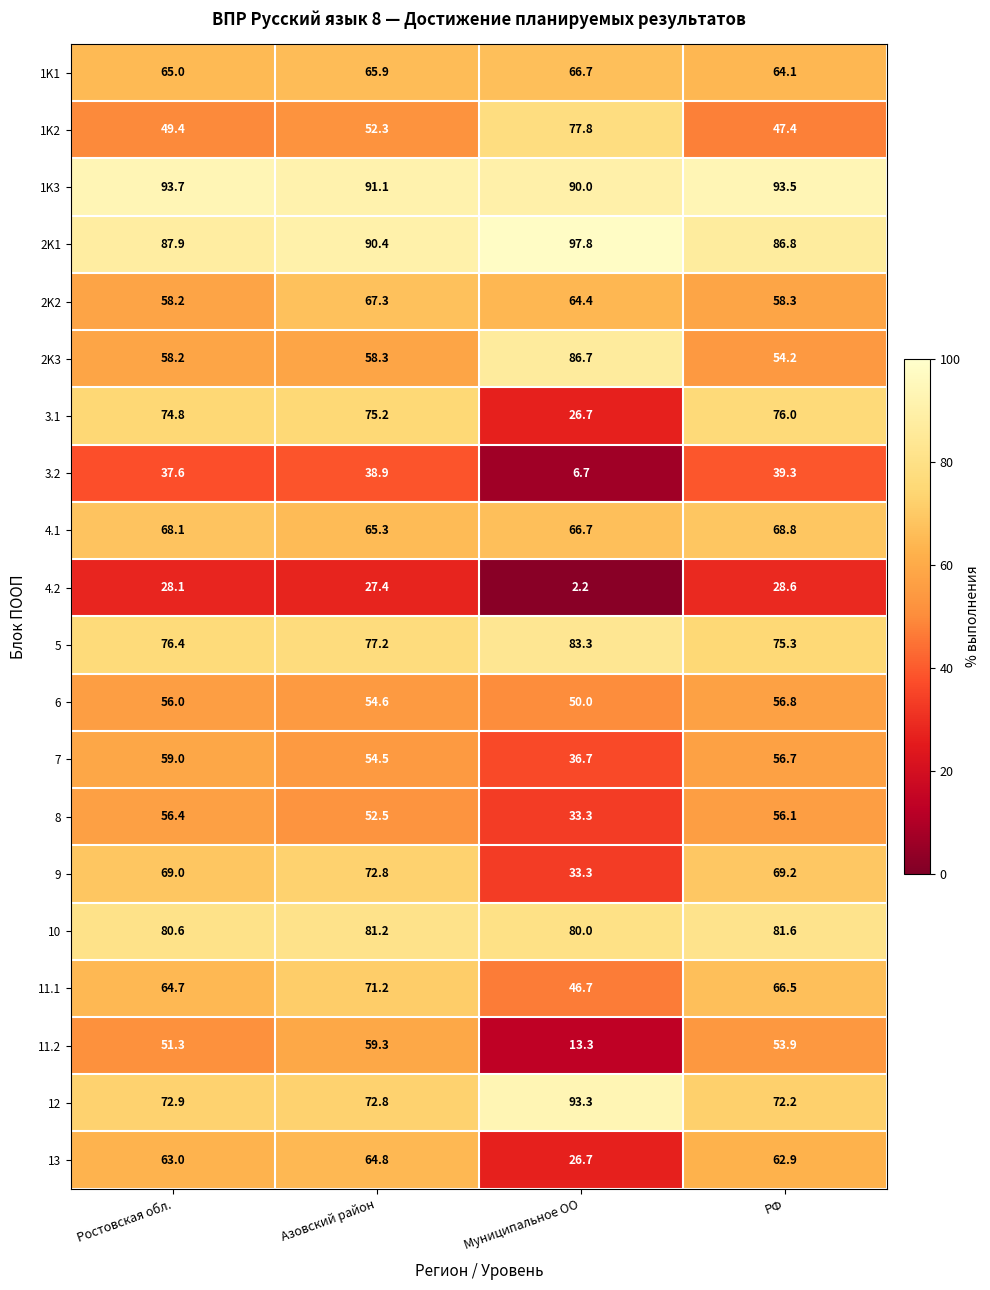

Is the value of 1K2 at Муниципальное ОО greater than the value of 1K1 at РФ?

Yes